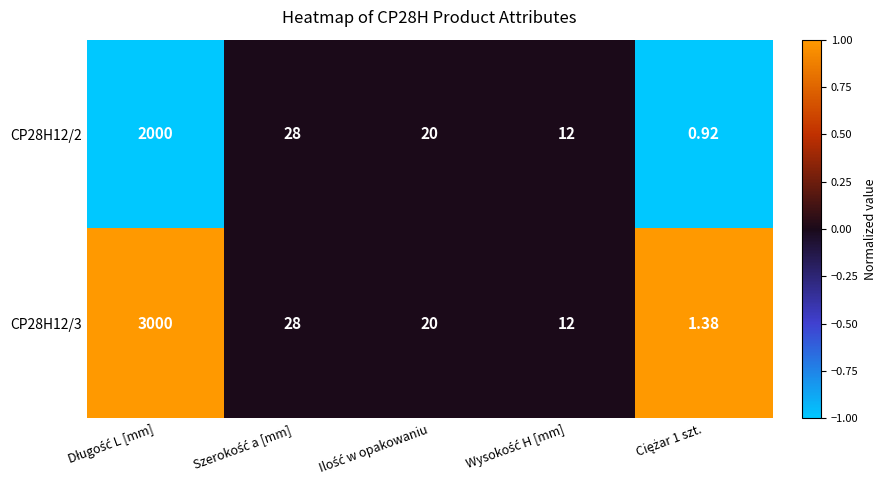

Count the number of data series in this chart.

2